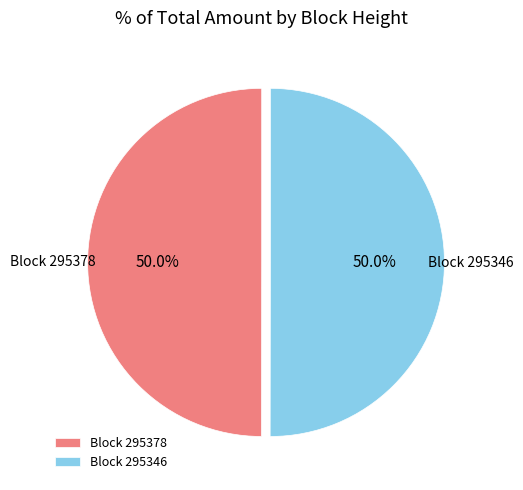

Count the number of slices in the pie.

2